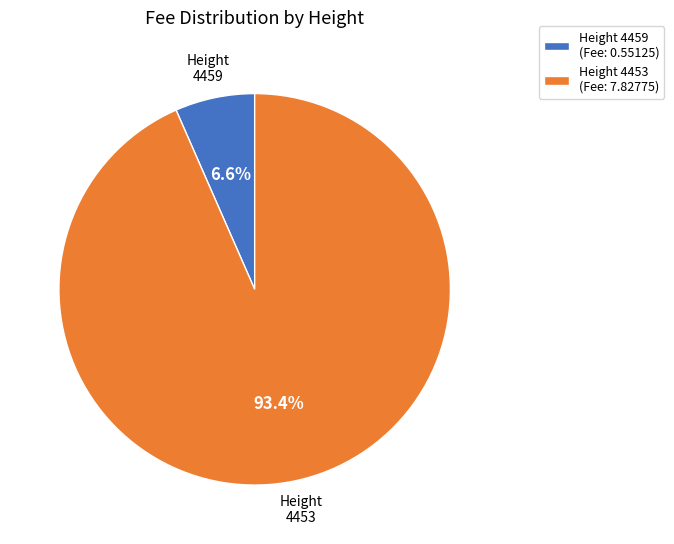

Does any single category account for the majority?

Yes